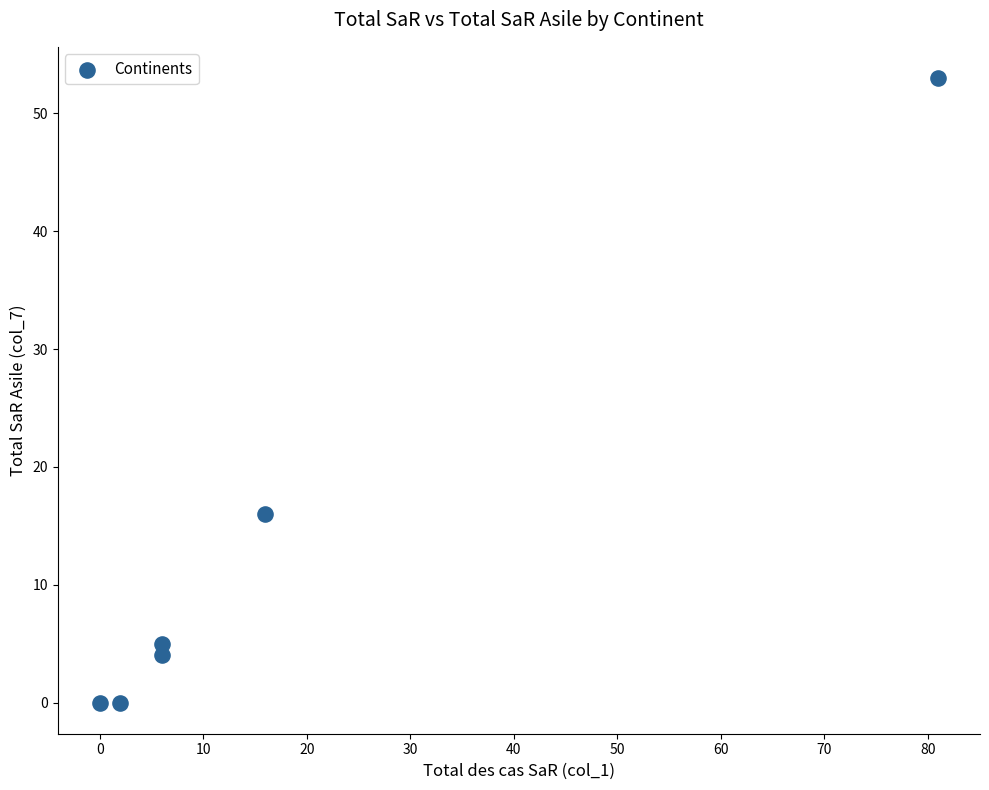

What Y value in the scatter plot is closest to 26?

16